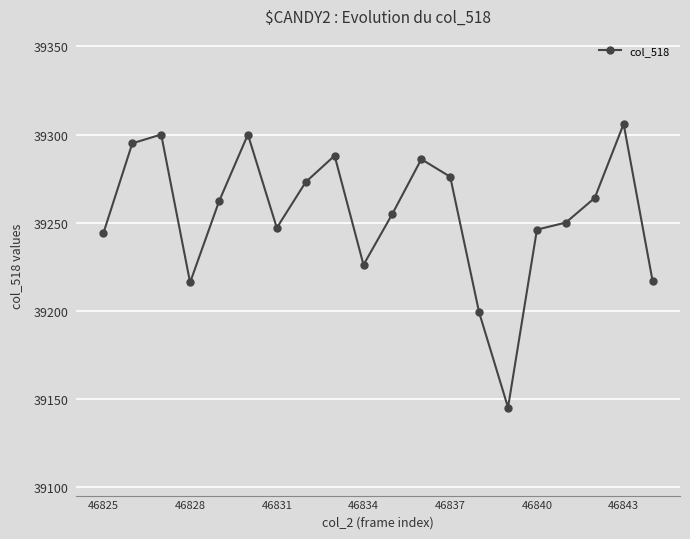

Count the number of data series in this chart.

1